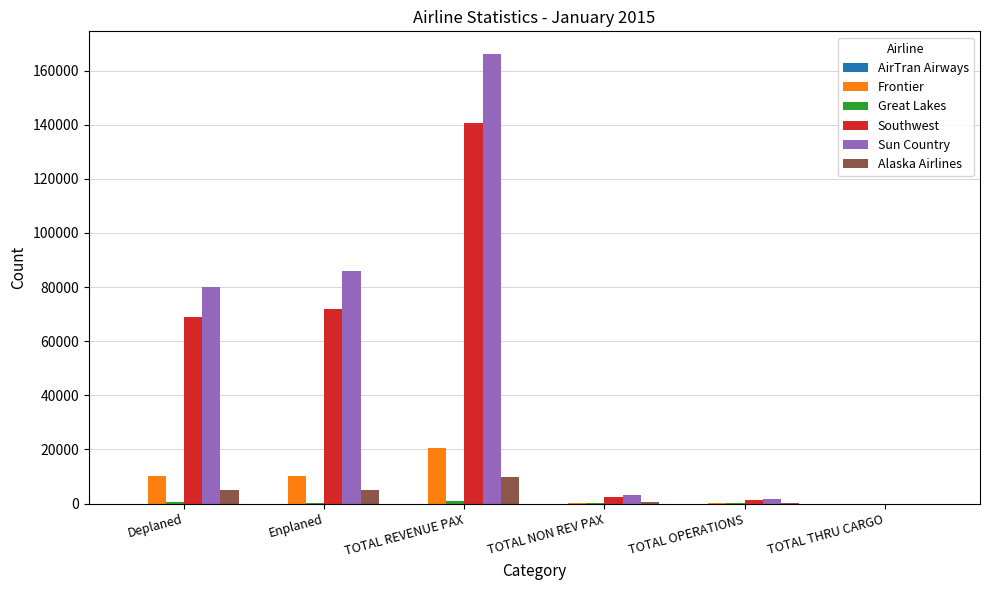

What is the highest value of the Southwest series?

140746